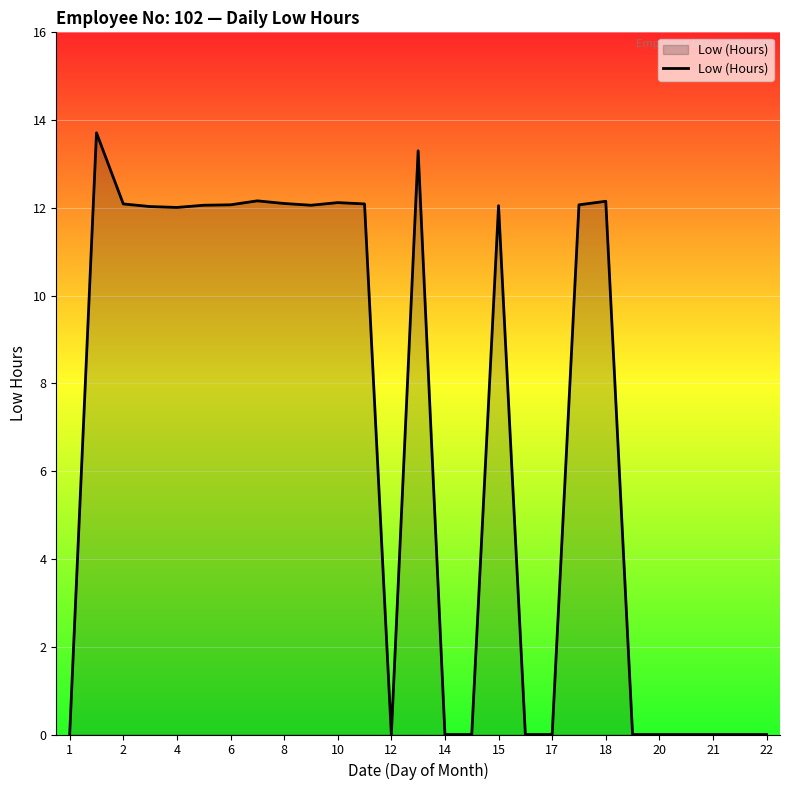

What is the greatest value displayed?

13.7